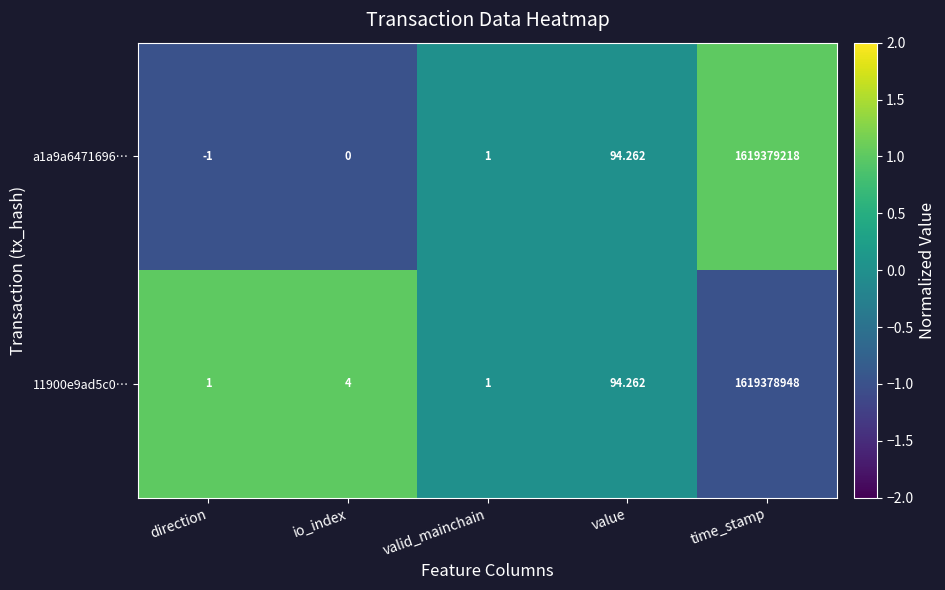

Where is 11900e9ad5c0… nearest to the value 809689474?

value